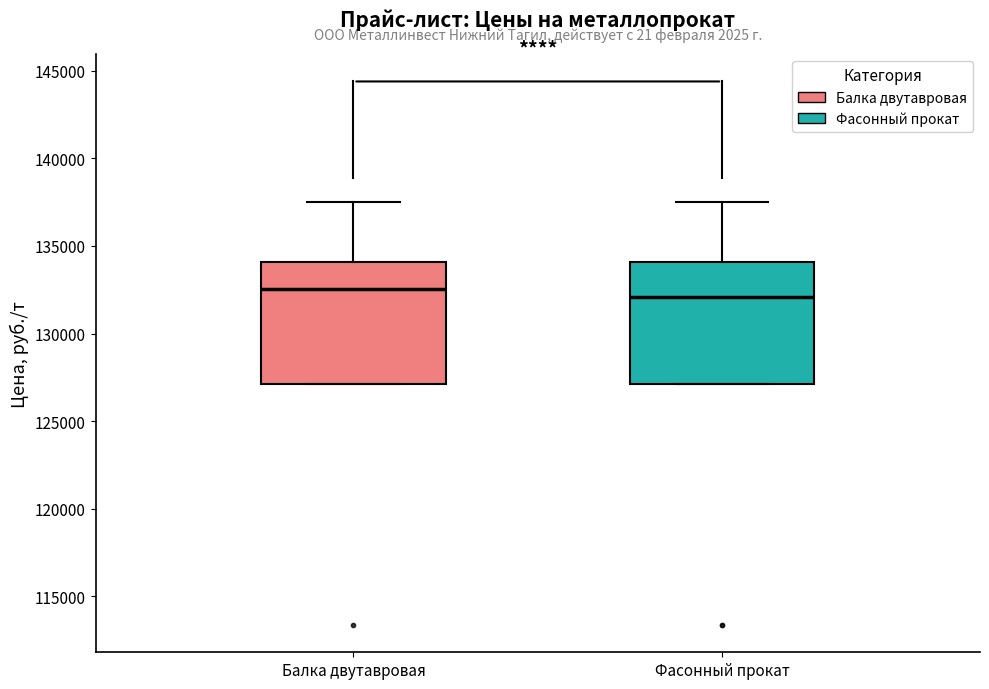

Reading left to right, transcribe this box plot: for each box, give where its median line is, the range the box spans, and where its two whiskers end, as read against the y-axis. The values are not printed on the chart, so give them approximately, as read against the axis.

Балка двутавровая: median 132500, box 127000 to 134000, whiskers 127000 to 137500
Фасонный прокат: median 132000, box 127000 to 134000, whiskers 127000 to 137500